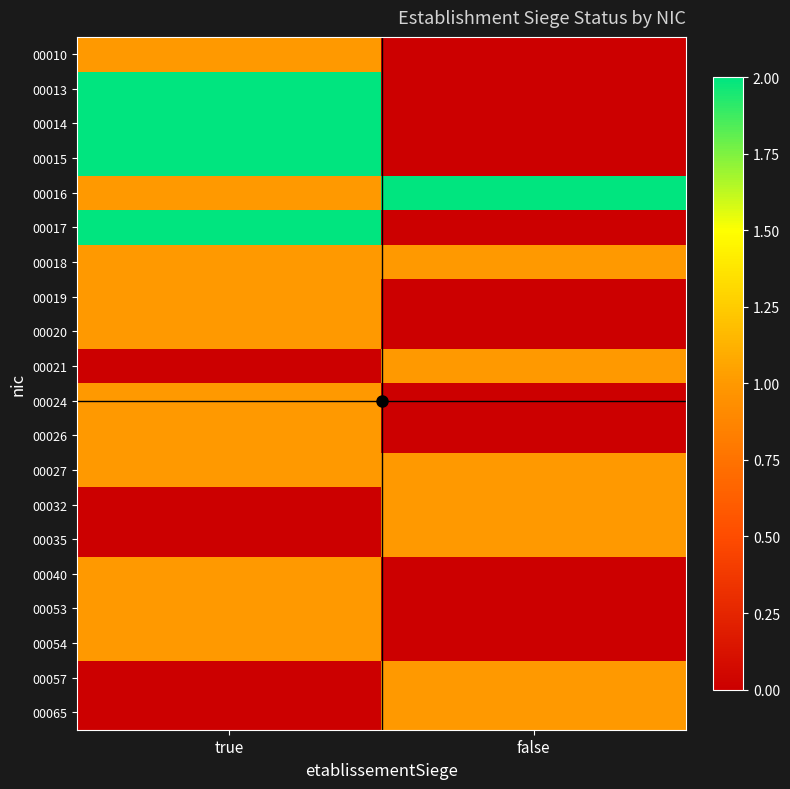

Count the number of categories in the chart.

2